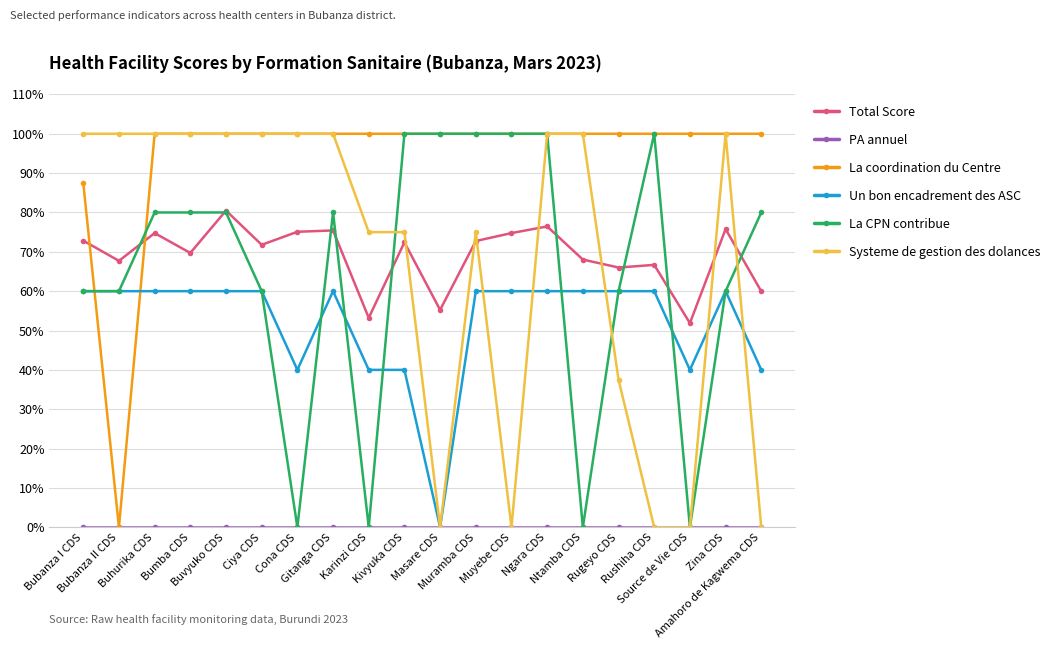

What is the difference between the La CPN contribue values at Buvyuko CDS and Muramba CDS?

20.0